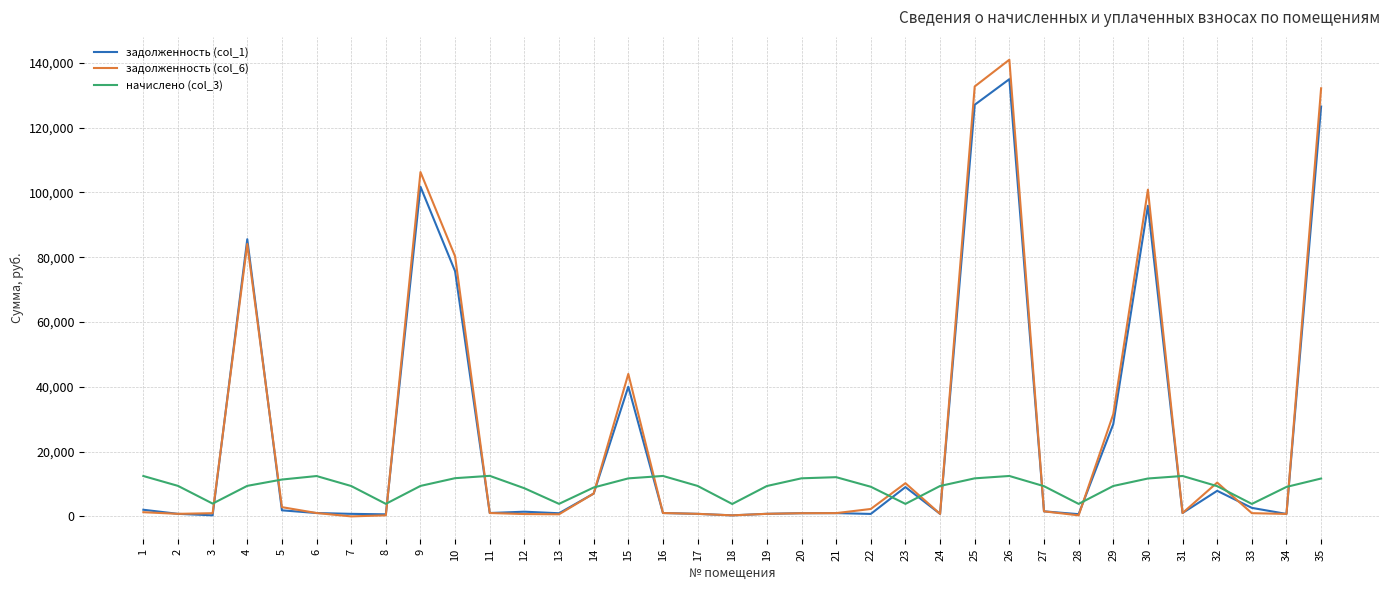

Where is задолженность (col_1) nearest to the value 67643?

10